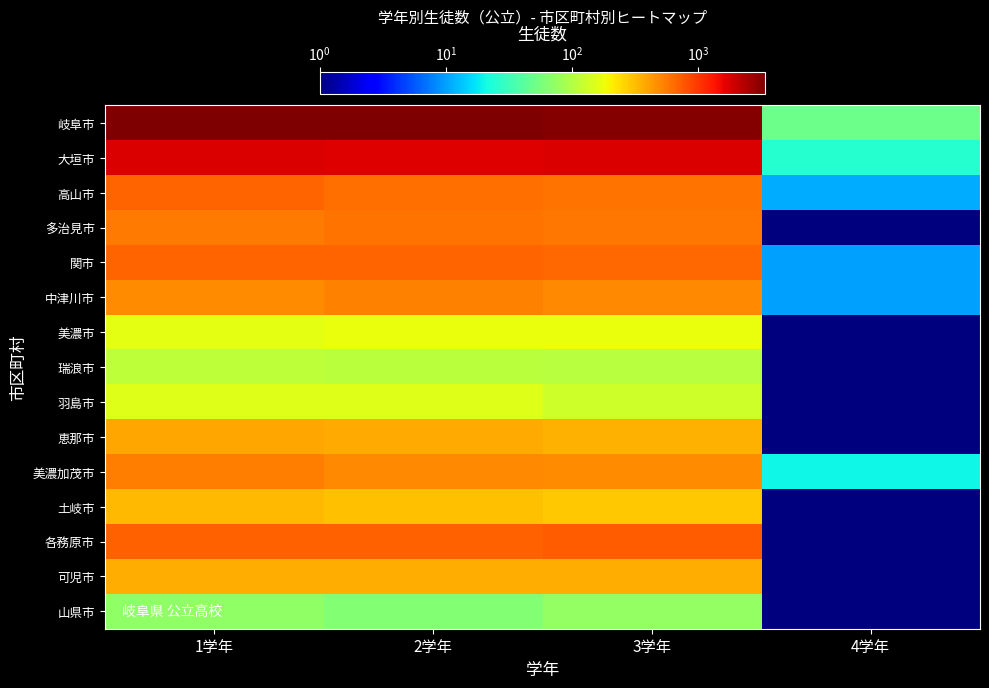

Reading right to left, transcribe all the data shown in this chart.

岐阜市: 4学年=50.0	3学年=3262.0	2学年=3314.0	1学年=3379.0
大垣市: 4学年=25.0	3学年=1738.0	2学年=1691.0	1学年=1781.0
高山市: 4学年=11.0	3学年=598.0	2学年=614.0	1学年=678.0
多治見市: 4学年=0.1	3学年=573.0	2学年=592.0	1学年=564.0
関市: 4学年=10.0	3学年=665.0	2学年=671.0	1学年=685.0
中津川市: 4学年=10.0	3学年=491.0	2学年=535.0	1学年=481.0
美濃市: 4学年=0.1	3学年=176.0	2学年=174.0	1学年=165.0
瑞浪市: 4学年=0.1	3学年=106.0	2学年=108.0	1学年=110.0
羽島市: 4学年=0.1	3学年=131.0	2学年=154.0	1学年=152.0
恵那市: 4学年=0.1	3学年=345.0	2学年=374.0	1学年=383.0
美濃加茂市: 4学年=20.0	3学年=479.0	2学年=494.0	1学年=538.0
土岐市: 4学年=1.0	3学年=286.0	2学年=307.0	1学年=324.0
各務原市: 4学年=0.1	3学年=725.0	2学年=703.0	1学年=710.0
可児市: 4学年=0.1	3学年=360.0	2学年=355.0	1学年=365.0
山県市: 4学年=0.1	3学年=73.0	2学年=63.0	1学年=71.0